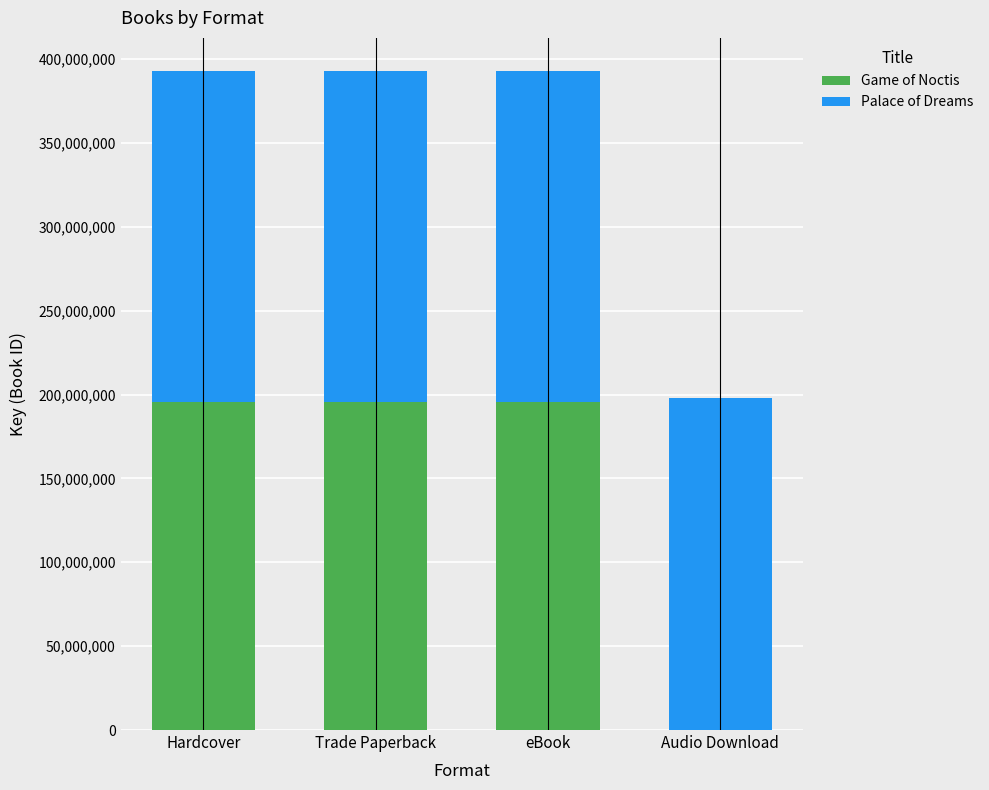

Read the Game of Noctis value at Trade Paperback.

195280434